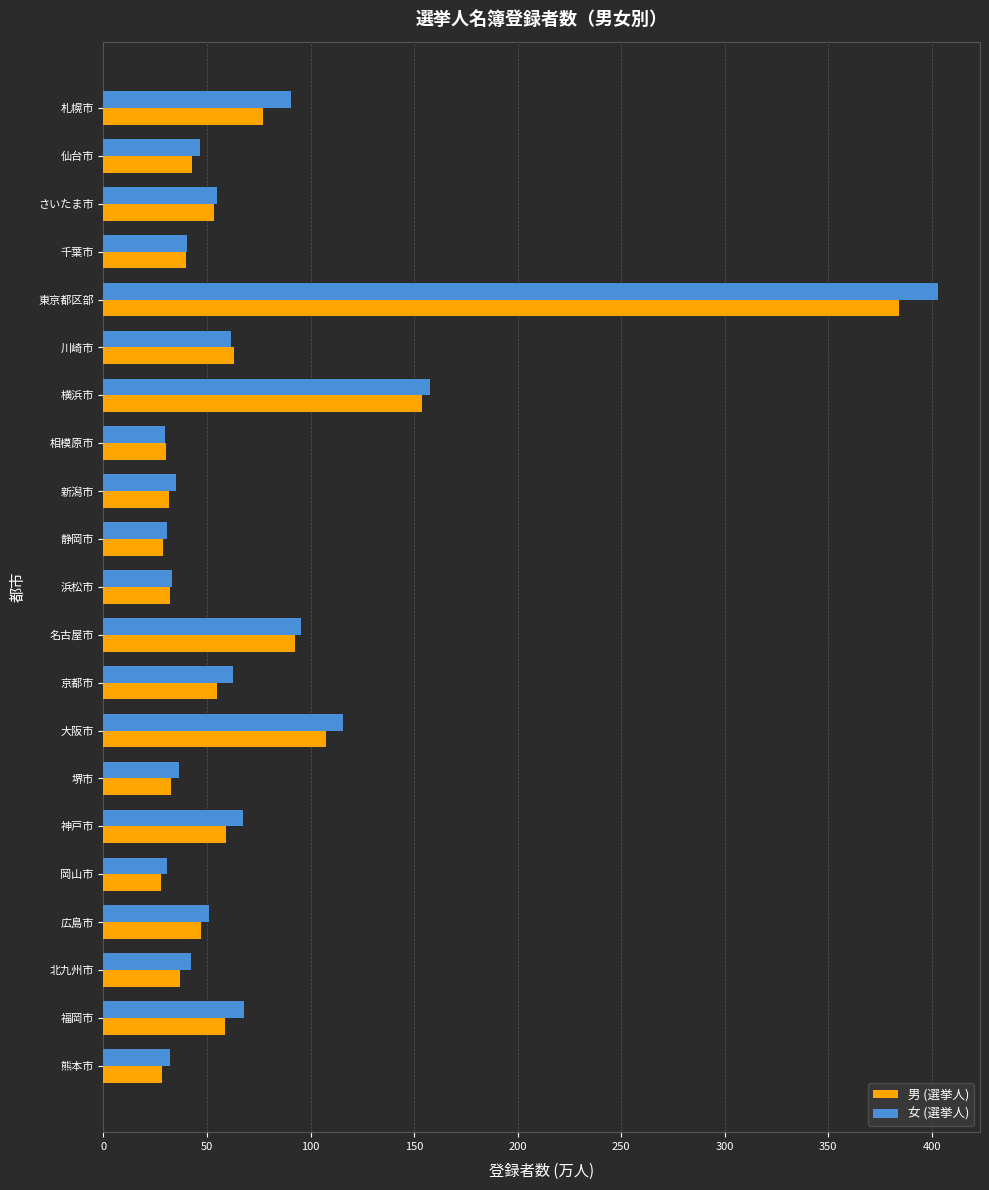

Which series changed the most between さいたま市 and 浜松市?

女 (選挙人)